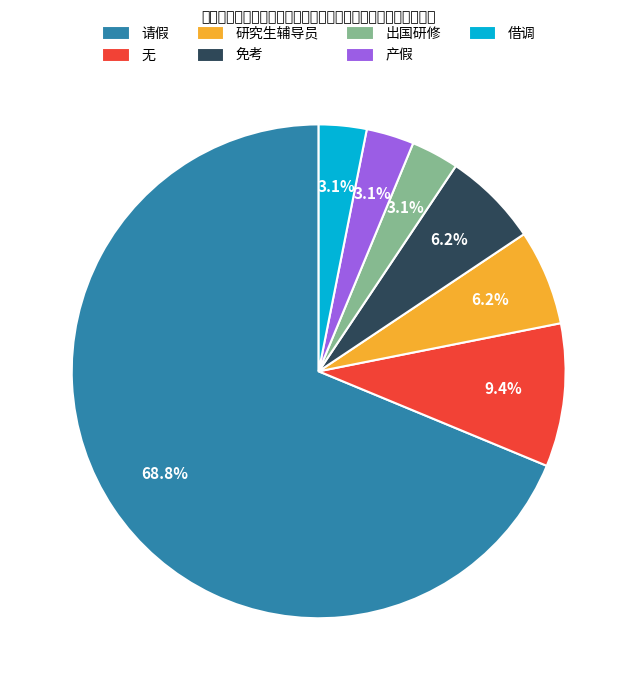

What is the ratio of the value at 研究生辅导员 to the value at 借调?

2.0